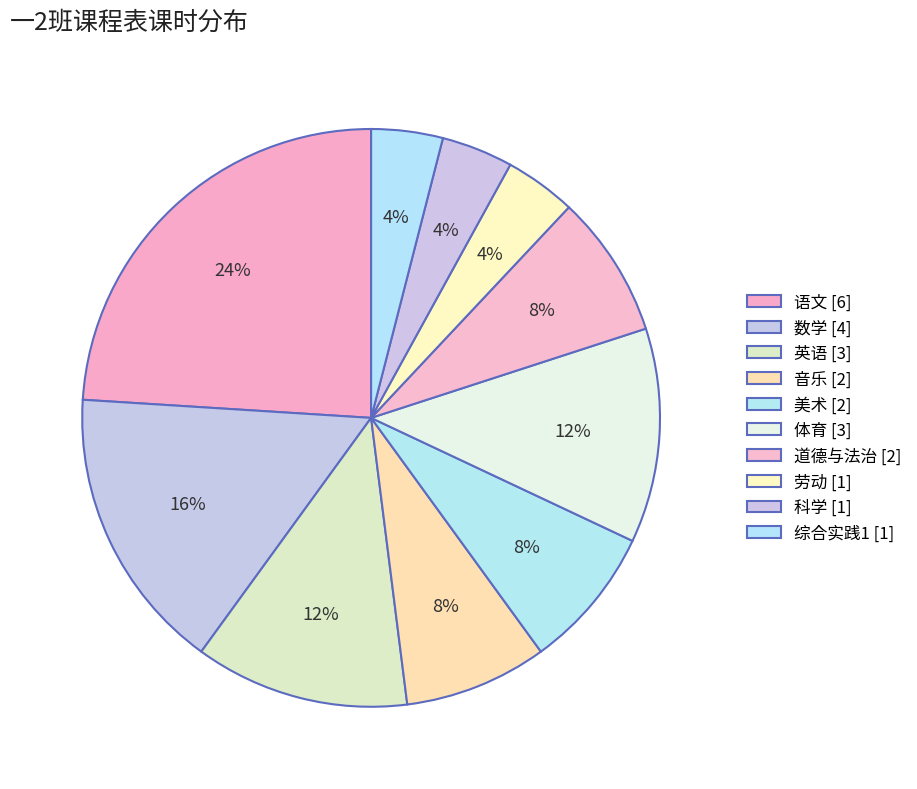

What percentage is the 道德与法治 slice, to the nearest percent?

8%